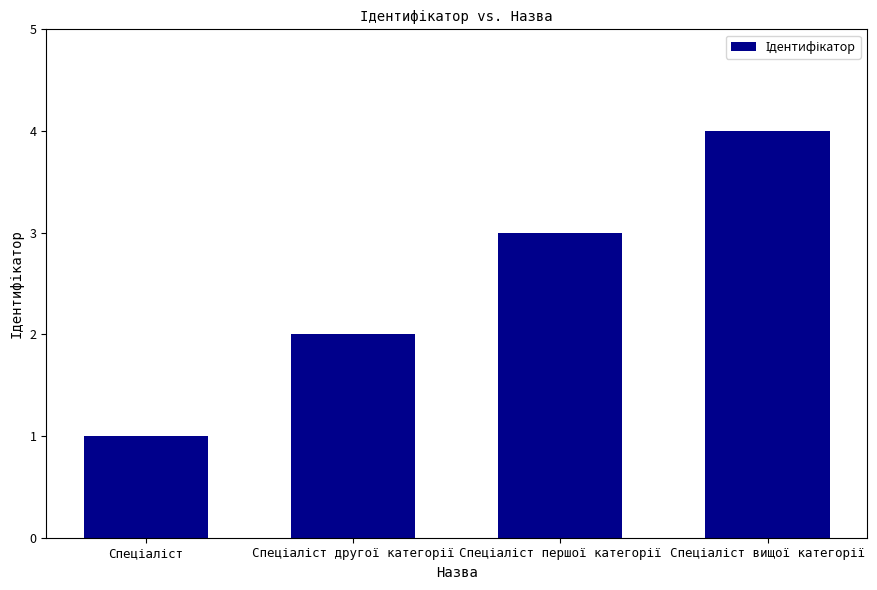

What is the maximum value shown in the chart?

4